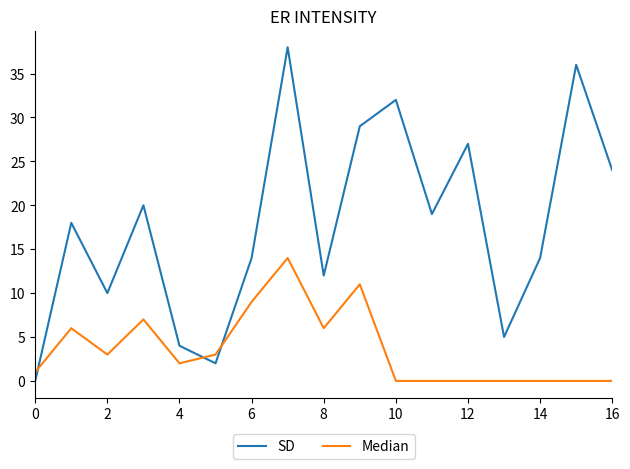

Which series has the largest range (max minus min)?

SD